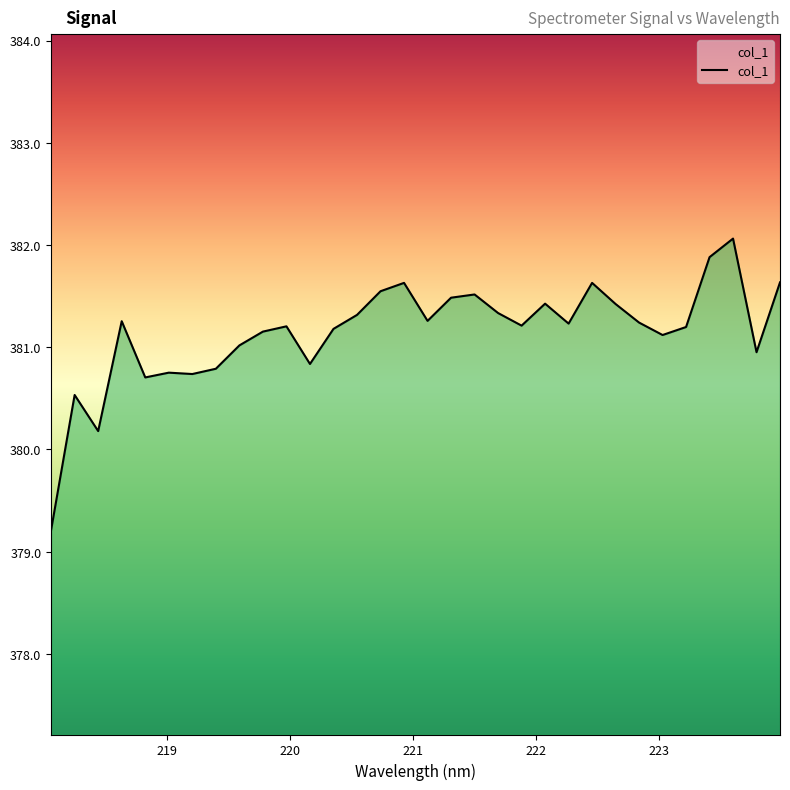

What is the value of the 12th point from the left?

380.8